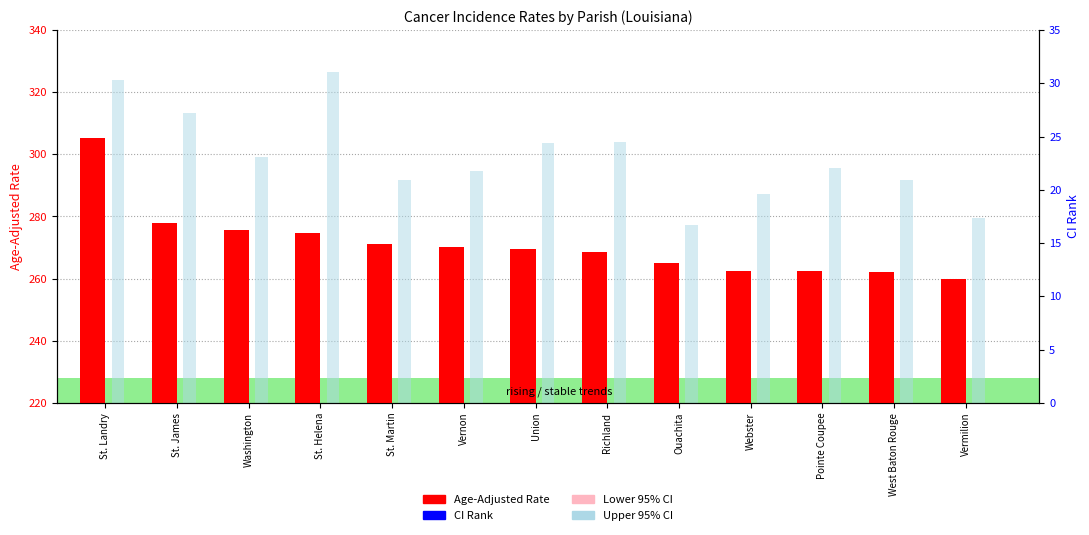

How many data points in Age-Adjusted Rate are above 269?

7